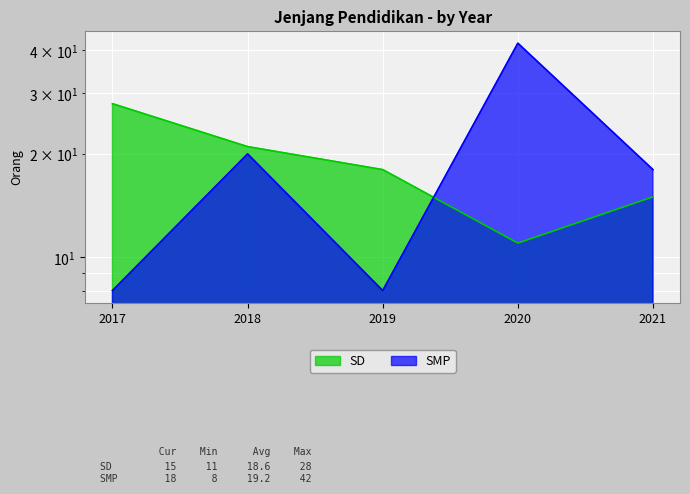

What is the average value of the SMP series?

19